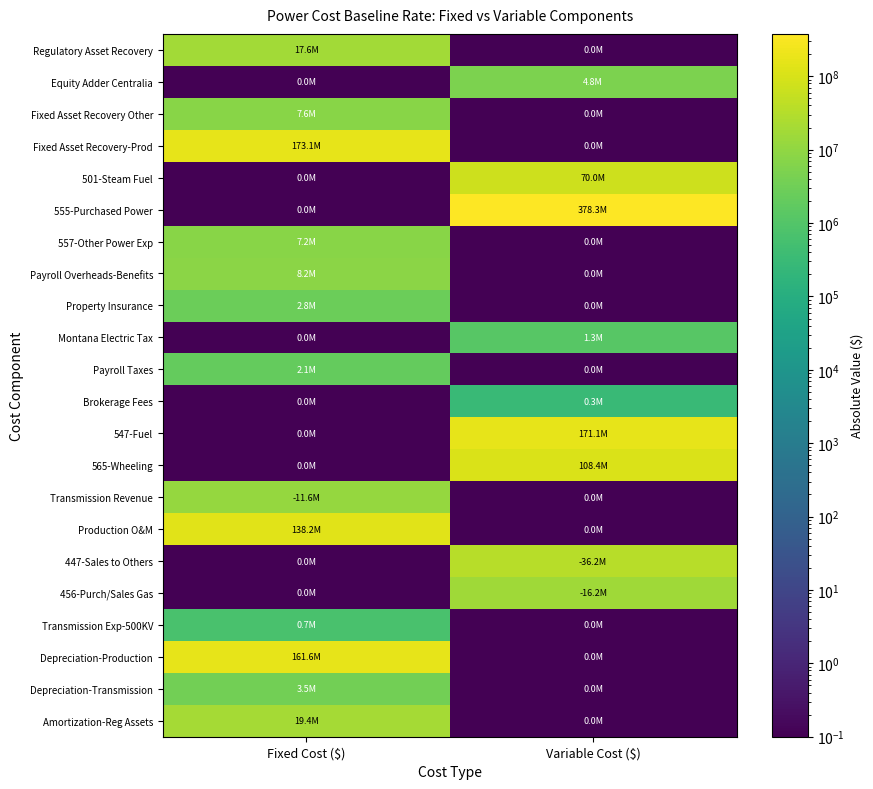

Between Fixed Cost ($) and Variable Cost ($), which series saw the biggest shift?

555-Purchased Power